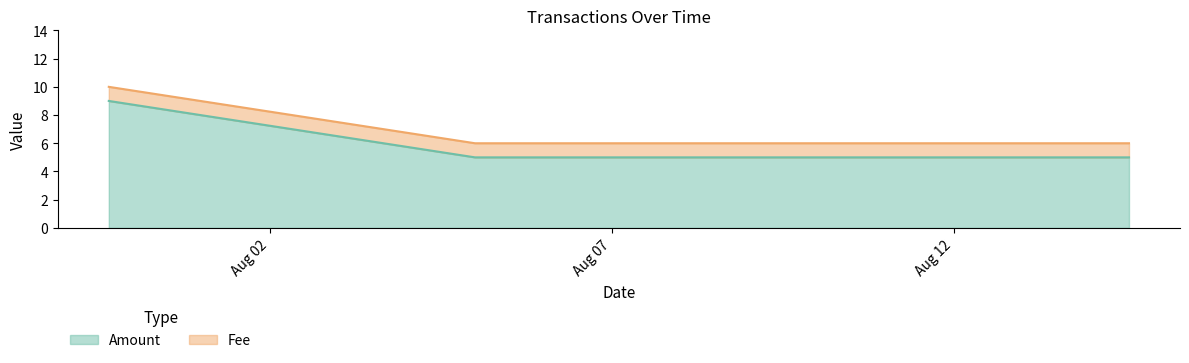

True or false: the data shows 7 at 2016-08-04 23:57:40.

False